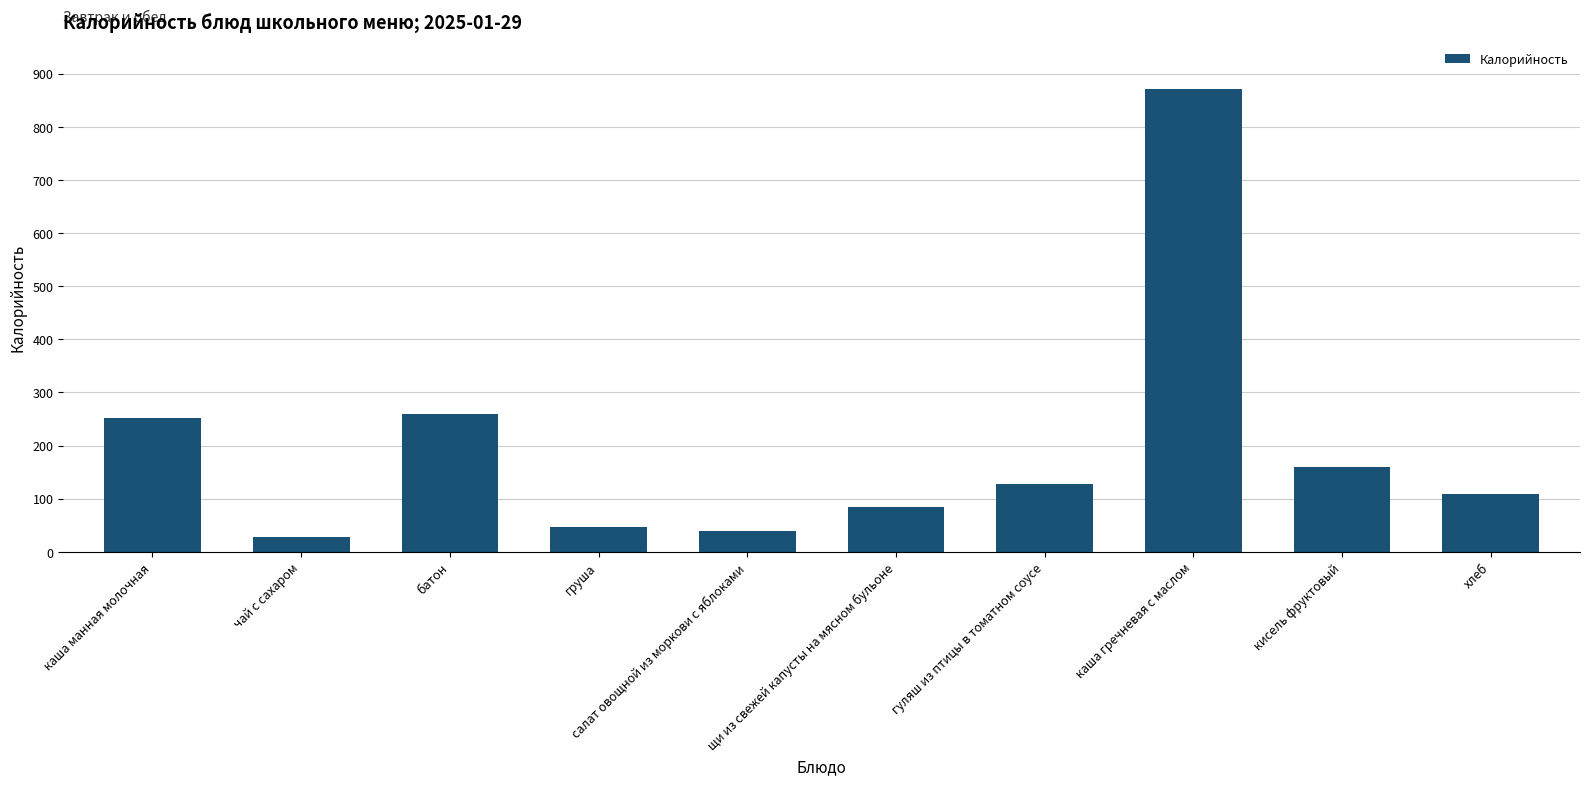

What is the change in value from салат овощной из моркови с яблоками to кисель фруктовый?

+120